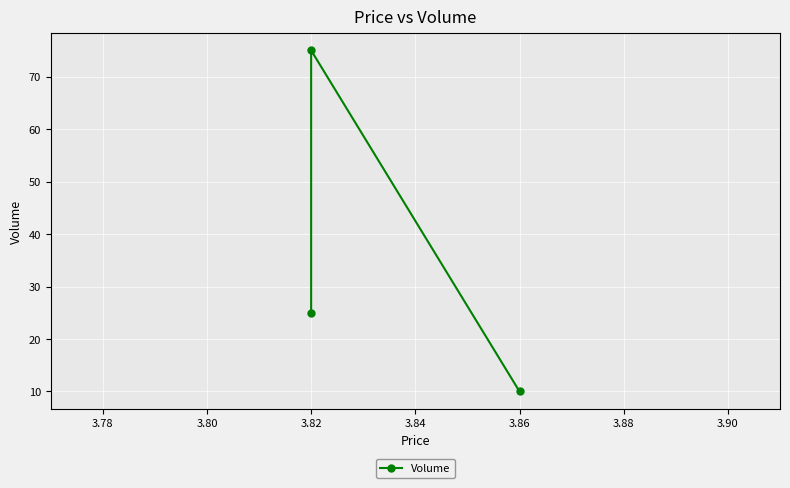

What is the maximum value shown in the chart?

75